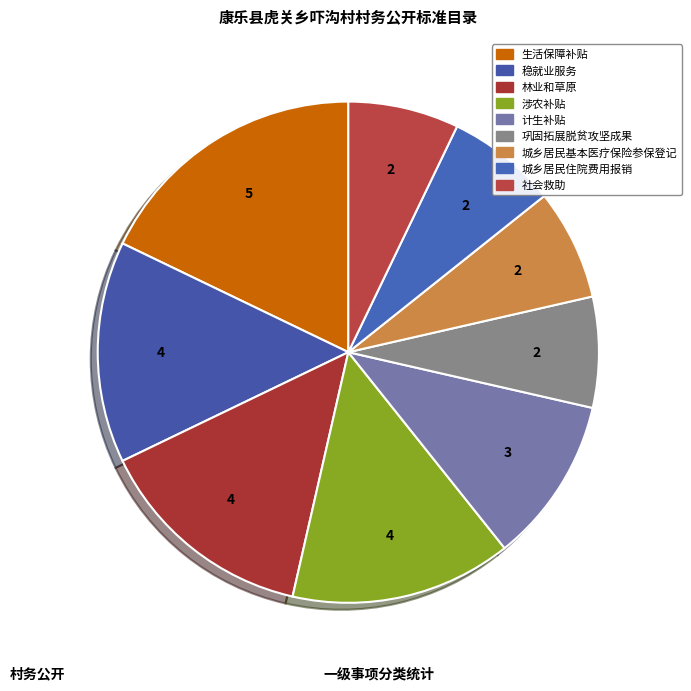

True or false: 巩固拓展脱贫攻坚成果 accounts for 1% of the total.

False